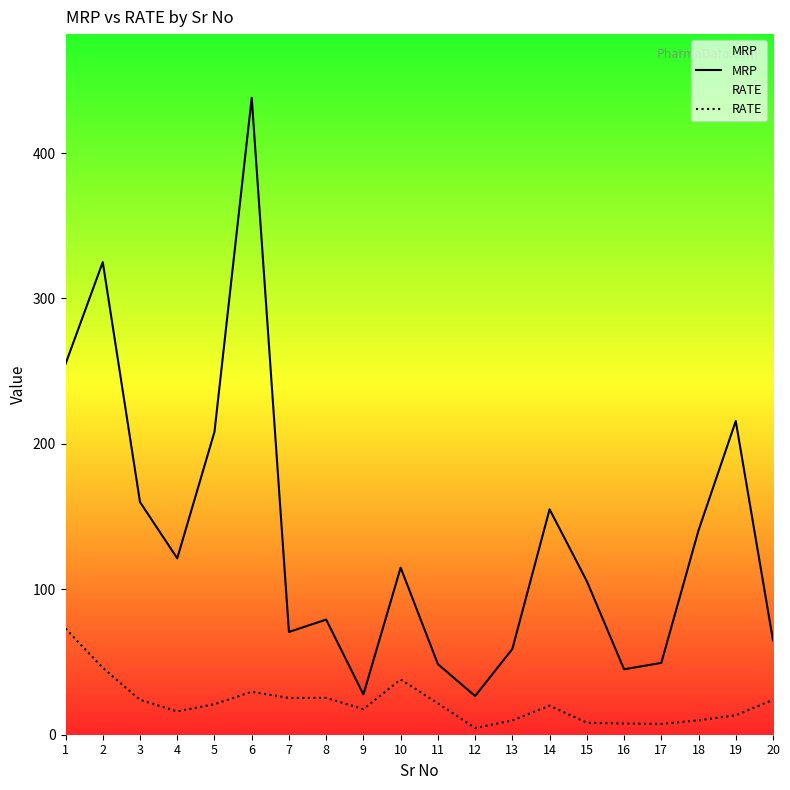

Which series has the largest total across all categories?

MRP